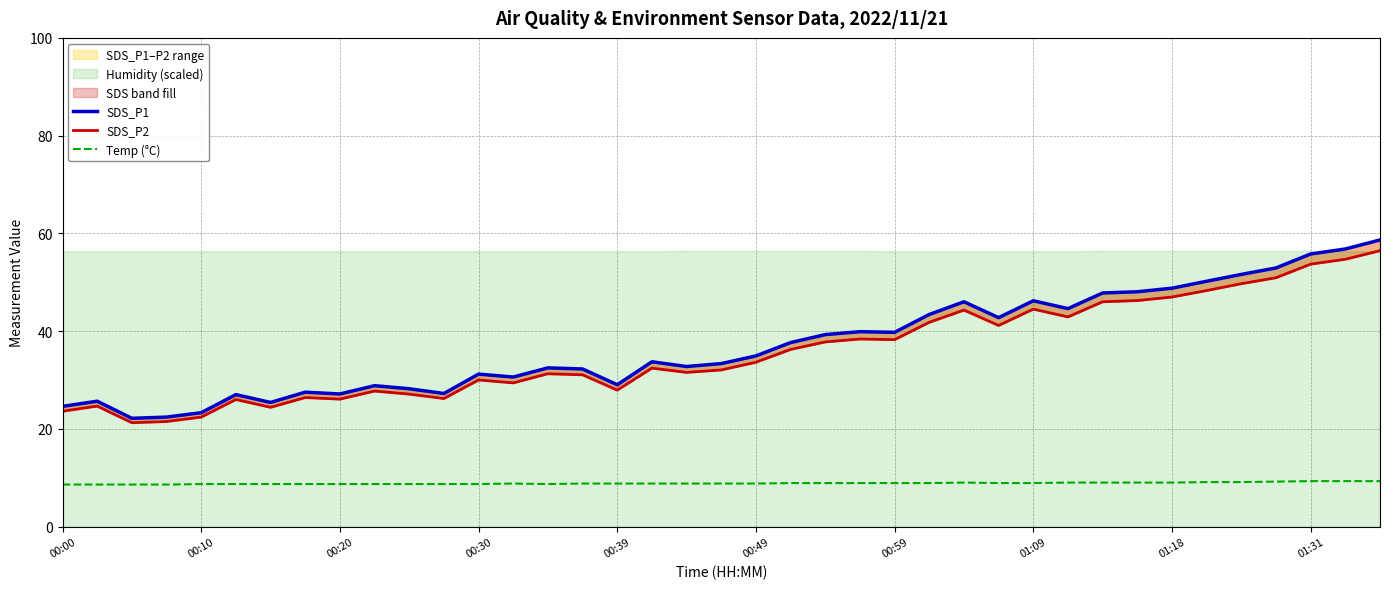

Reading left to right, list all the values displayed in this chart.

SDS_P1: 24.6	25.6	22.1	22.4	23.3	27.0	25.4	27.5	27.1	28.8	28.2	27.2	31.2	30.6	32.5	32.2	29.0	33.7	32.8	33.4	34.9	37.6	39.3	39.9	39.8	43.4	46.0	42.8	46.2	44.6	47.8	48.0	48.8	50.2	51.6	52.9	55.8	56.8	58.6
SDS_P2: 23.6	24.6	21.2	21.5	22.4	26.0	24.4	26.4	26.1	27.7	27.1	26.2	30.0	29.4	31.3	31.1	27.9	32.4	31.6	32.0	33.6	36.2	37.8	38.4	38.2	41.8	44.3	41.1	44.5	42.9	46.0	46.2	47.0	48.3	49.7	50.9	53.7	54.7	56.5
Temp (°C): 8.6	8.6	8.6	8.6	8.7	8.7	8.7	8.7	8.7	8.7	8.7	8.7	8.7	8.8	8.7	8.8	8.8	8.8	8.8	8.8	8.8	8.9	8.9	8.9	8.9	8.9	9.0	8.9	8.9	9.0	9.0	9.0	9.0	9.1	9.1	9.2	9.3	9.3	9.3